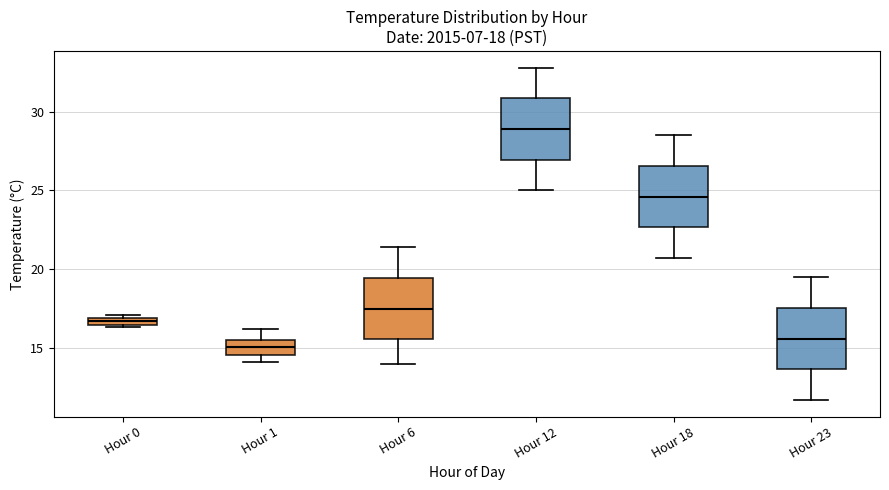

Which box's median line is the lowest?

Hour 1